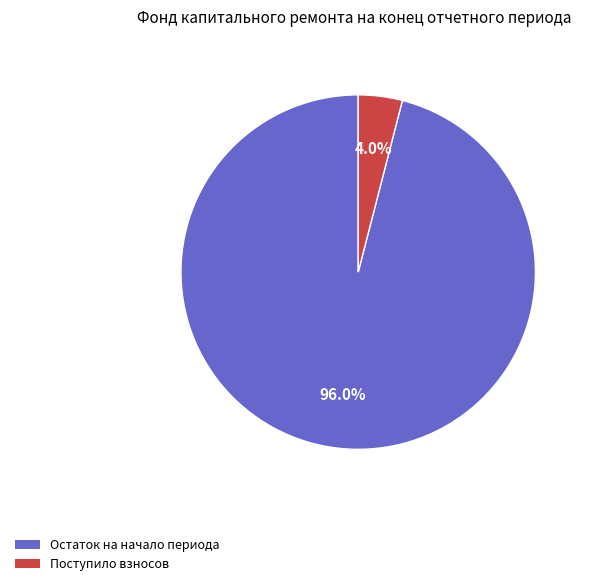

How many slices are in this pie chart?

2